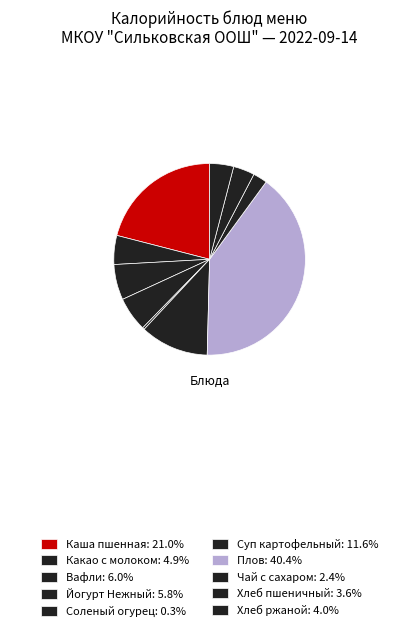

Which category has the smallest portion of the pie?

Соленый огурец